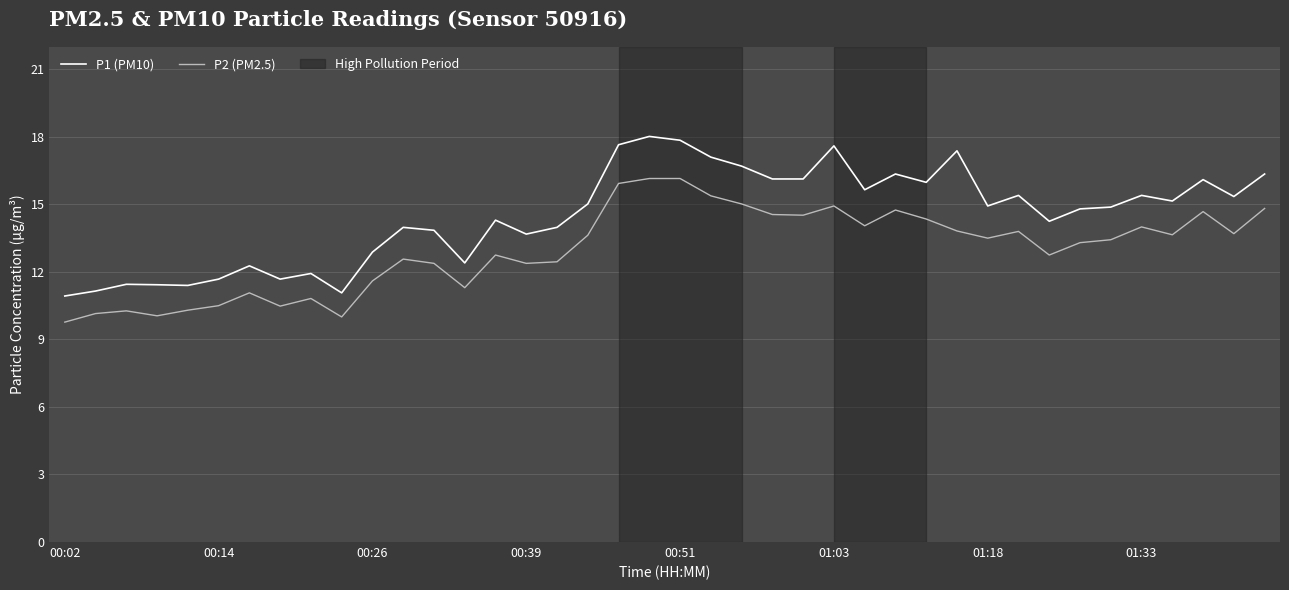

Which series has the largest total across all categories?

P1 (PM10)